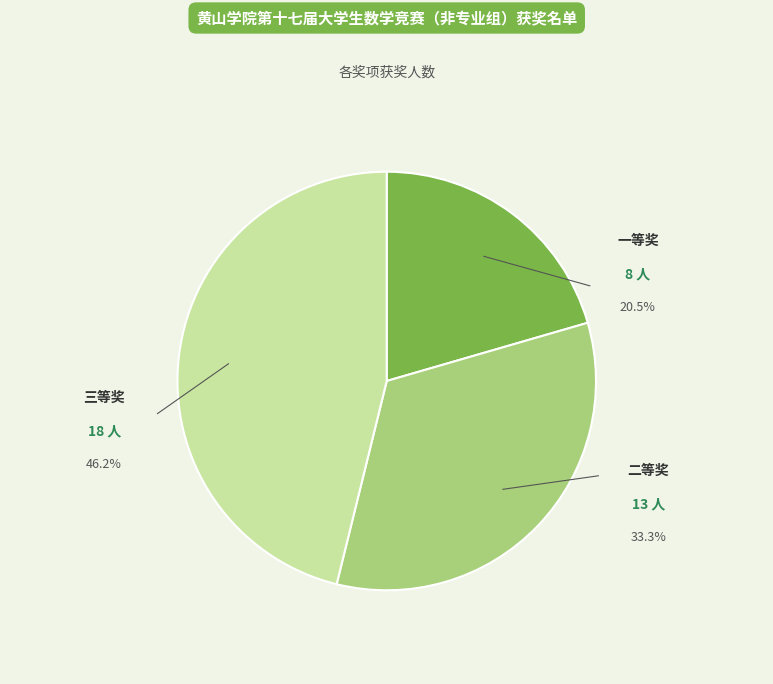

Between 一等奖 and 三等奖, which is larger?

三等奖